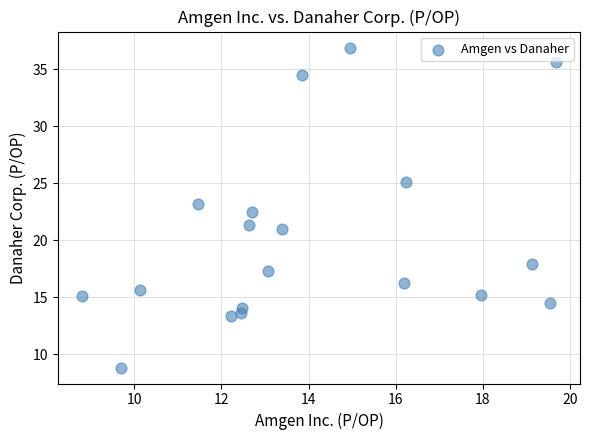

What is the range of Y values (max minus min)?

28.1